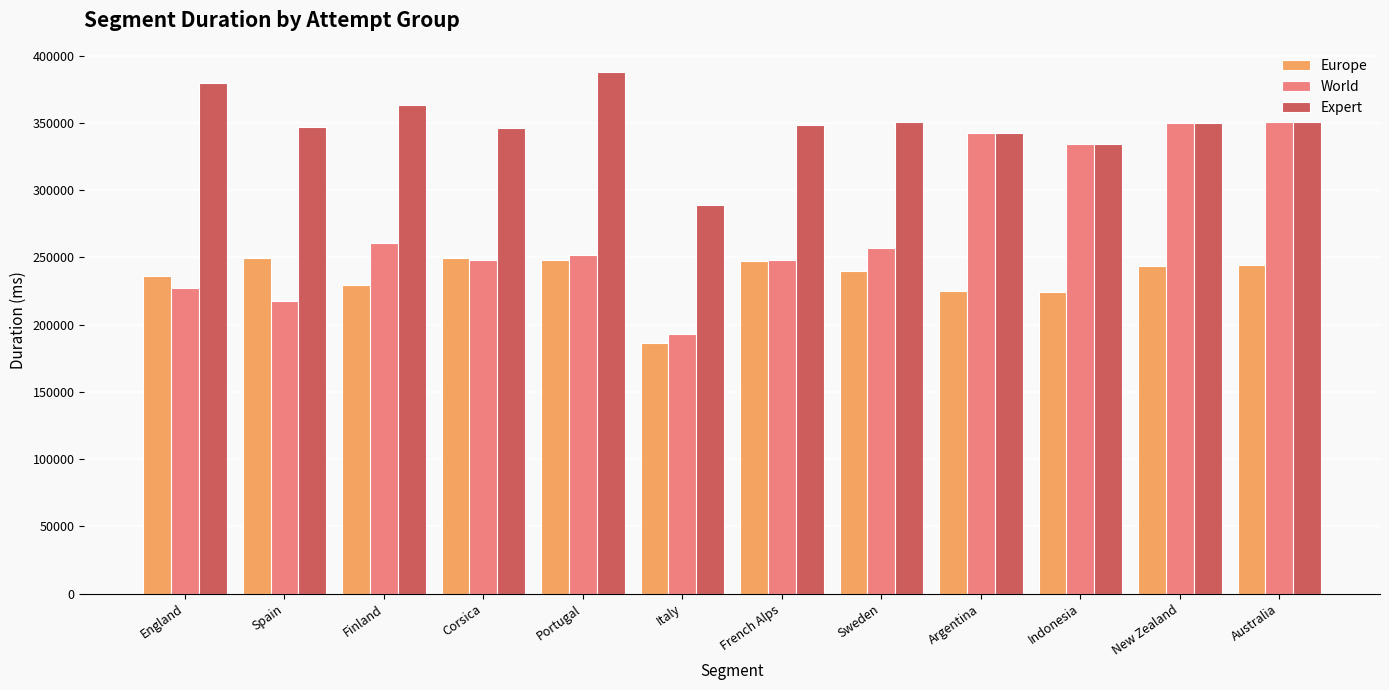

What is the greatest value displayed?

387438